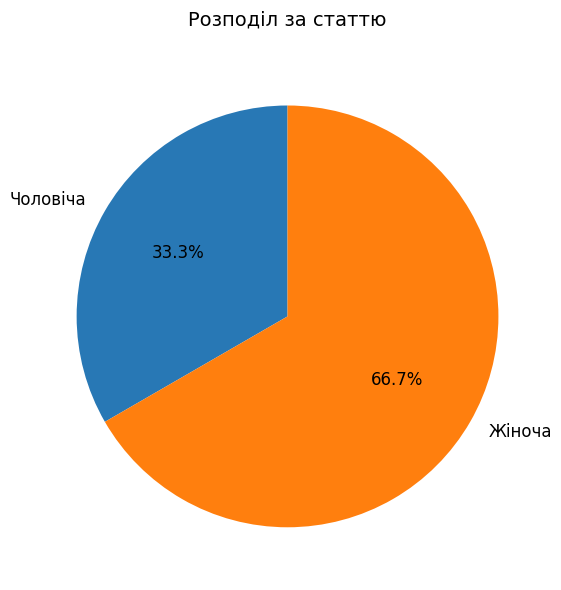

What percentage do Жіноча and Чоловіча together represent?

100.0%